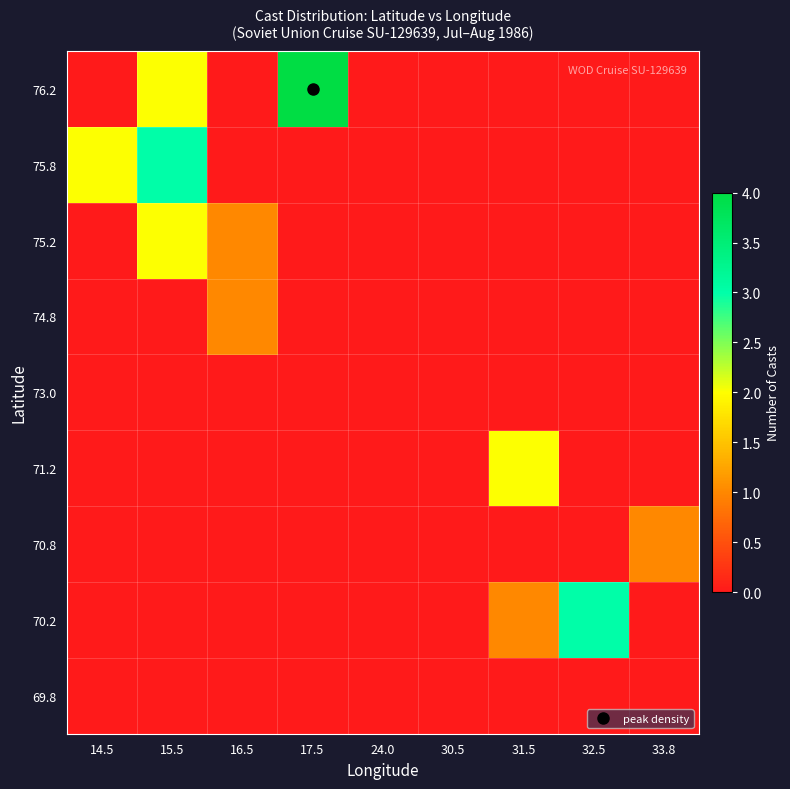

How many data points does each series have?

9